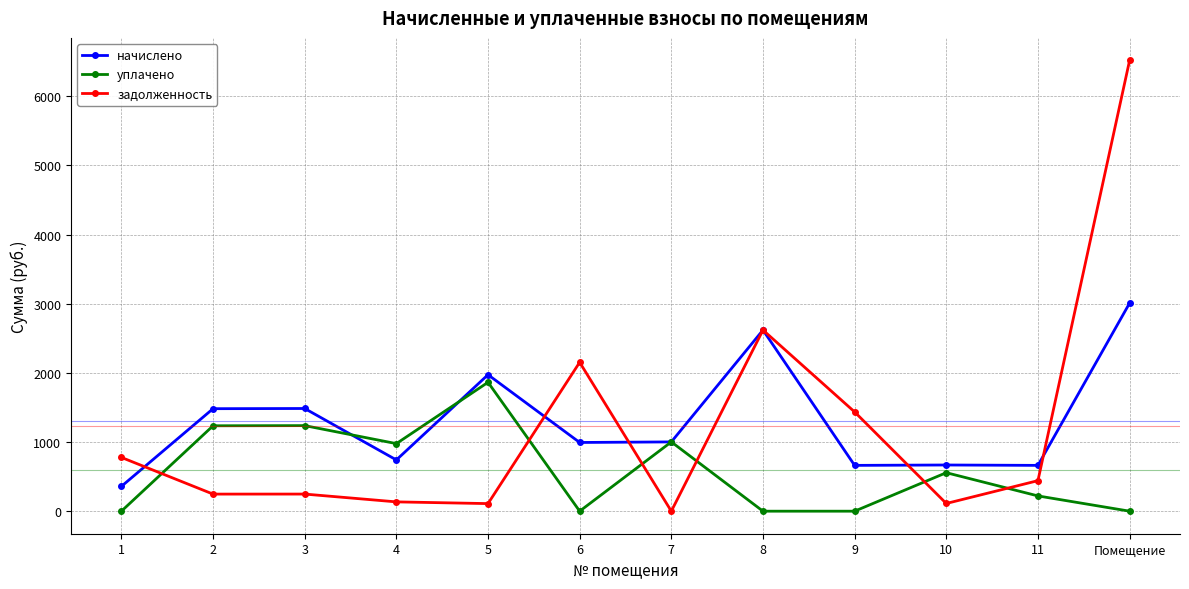

What is the difference between the начислено values at 9 and 10?

5.5